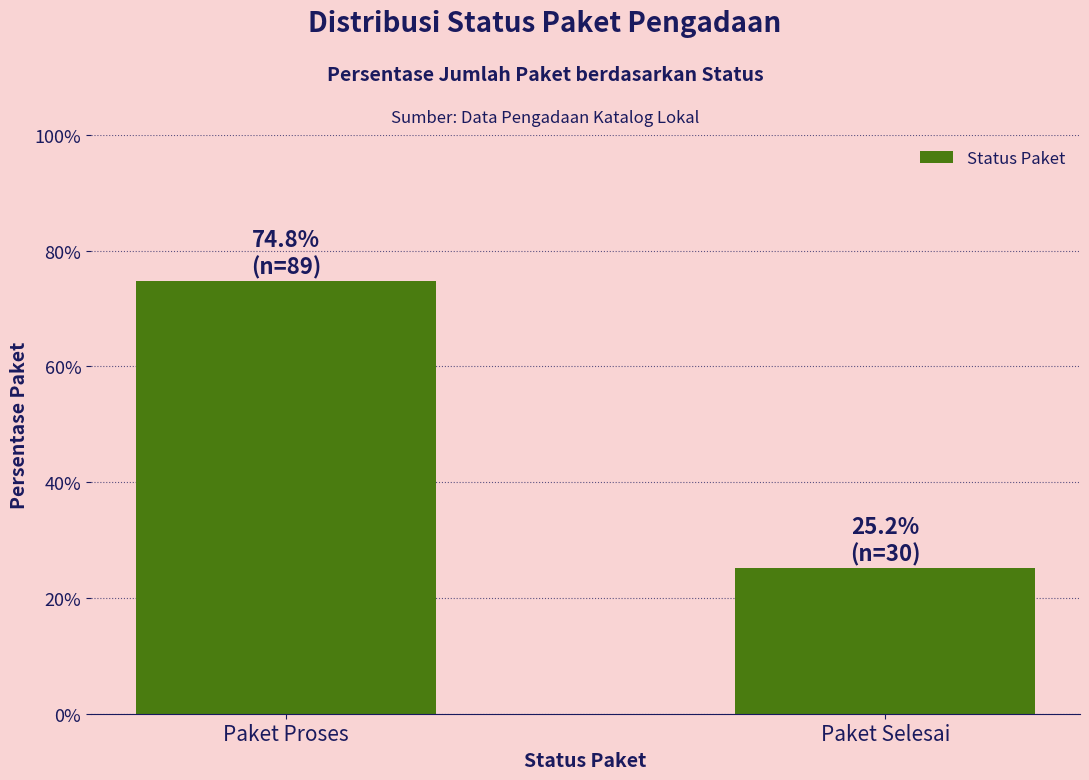

What is the average value?

50.0